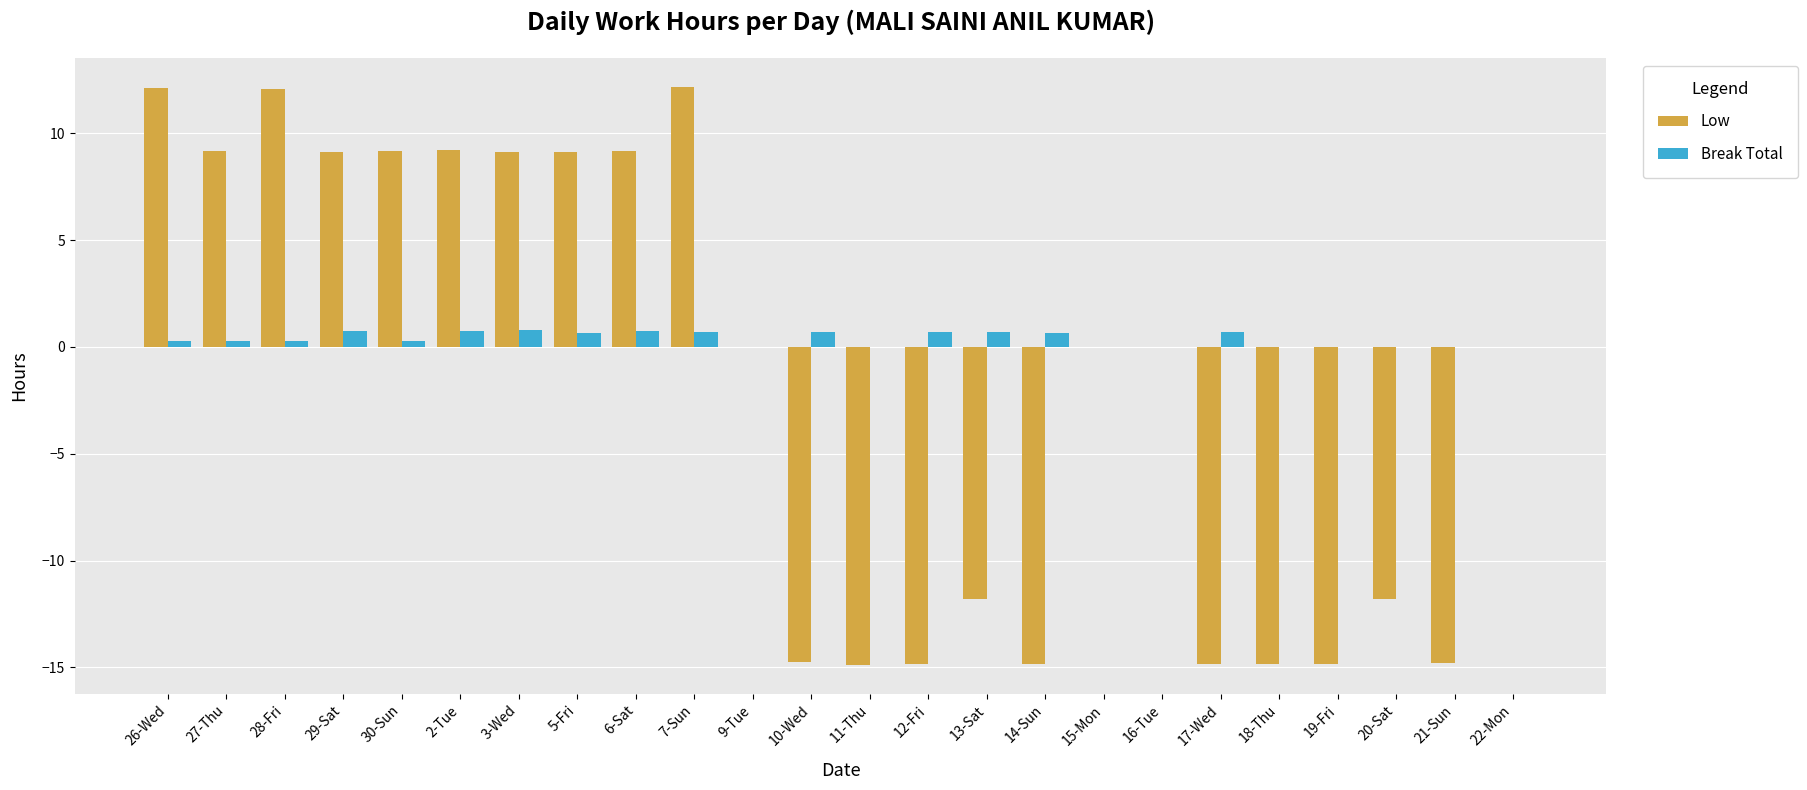

Between 30-Sun and 12-Fri, which series saw the biggest shift?

Low